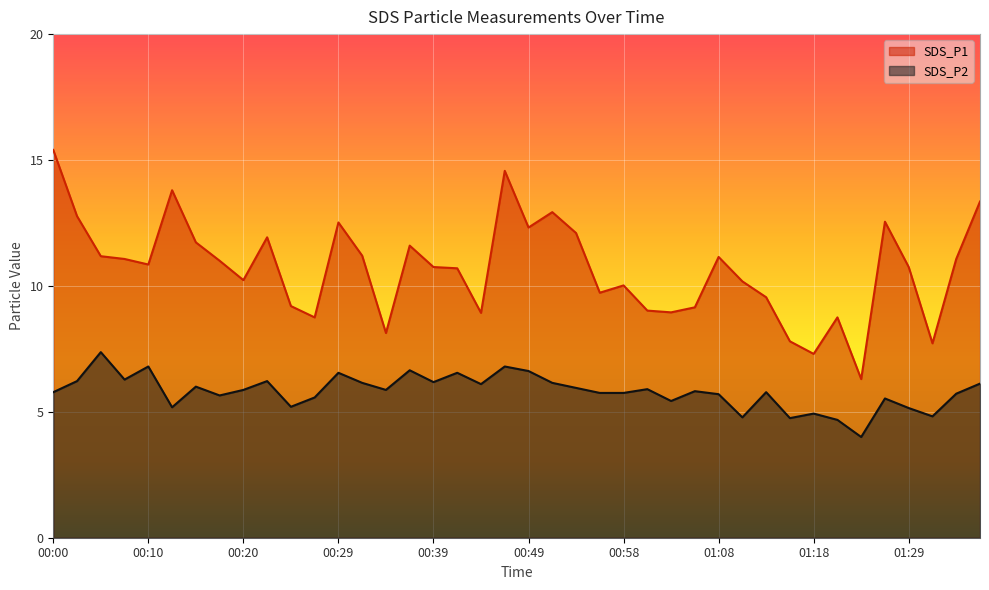

How many values in the SDS_P2 series are below 5?

6